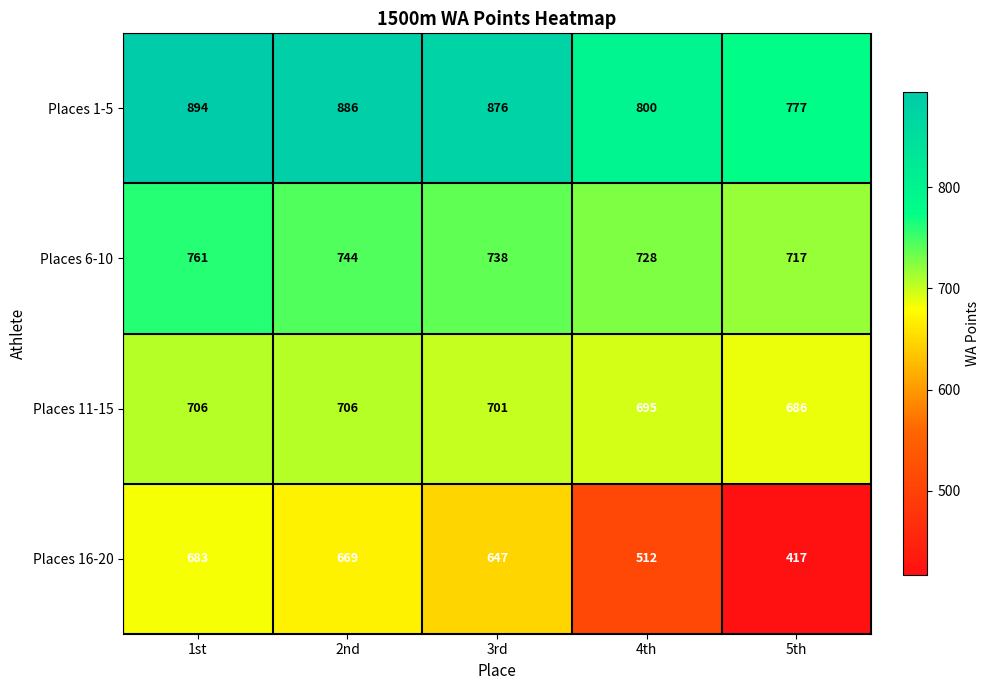

Which category has the lowest value across all series?

5th